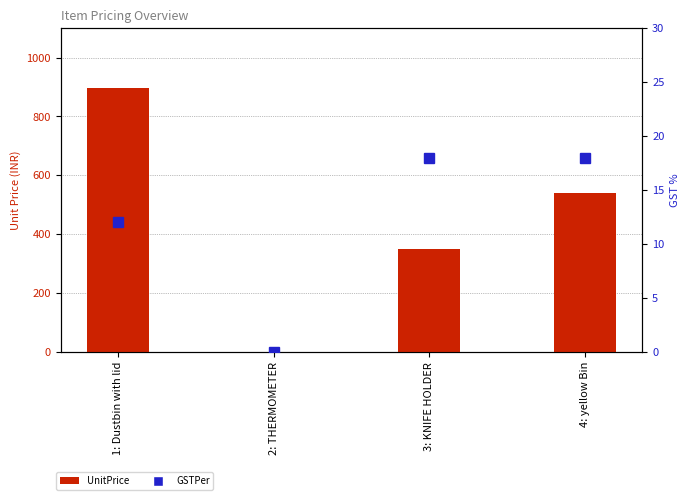

Reading right to left, list all the values displayed in this chart.

UnitPrice: 540	350	0	895
GSTPer: 18	18	0	12